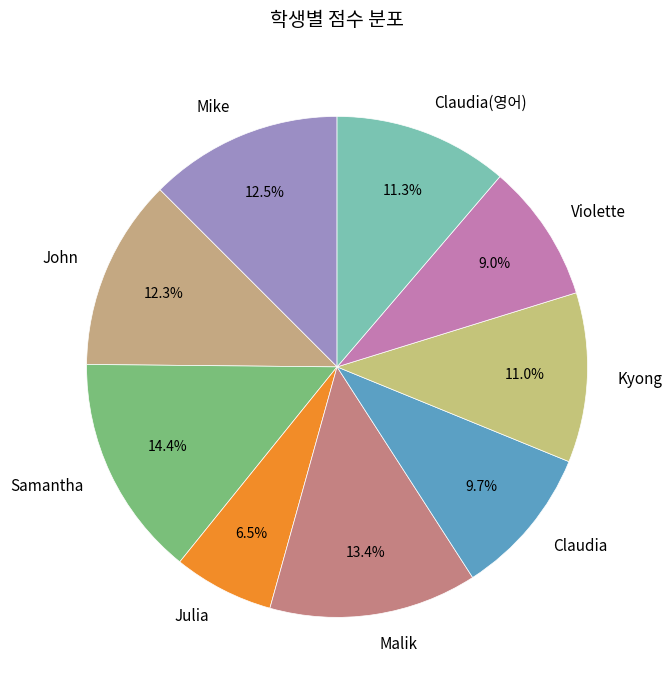

What is the smallest slice in the pie chart?

Julia